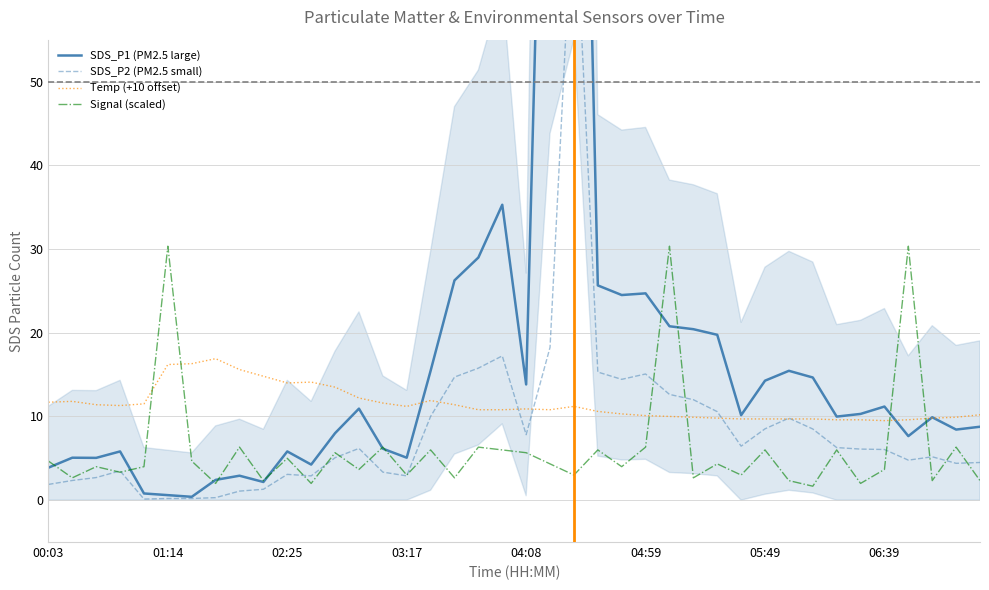

What is the spread (max minus min) of values at 17?

23.6